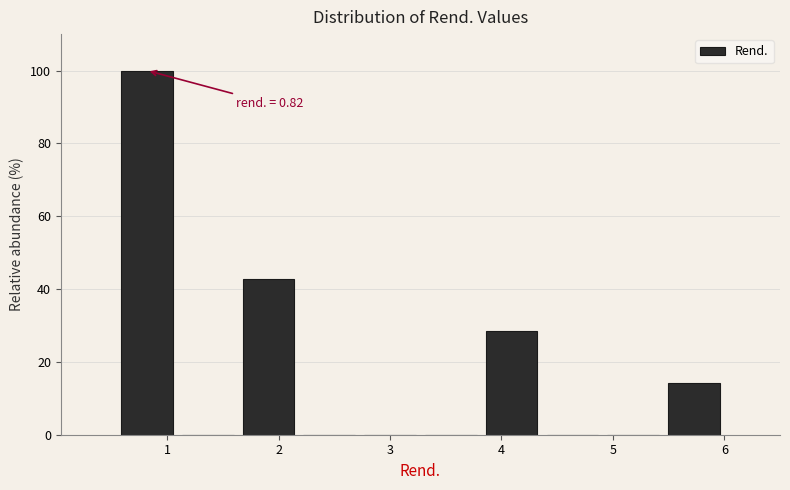

Over which range of the x-axis is the bar tallest?

0.5 to 1.1